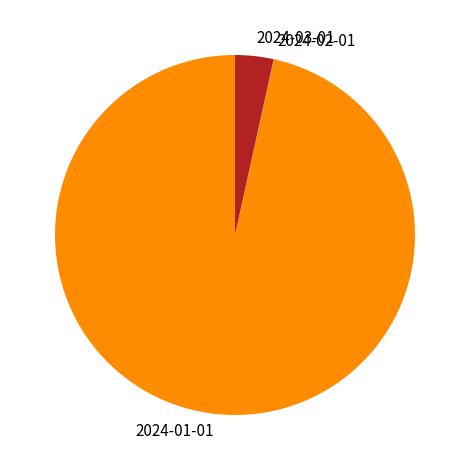

Is it true that 2024-03-01 is 3% of the pie?

True